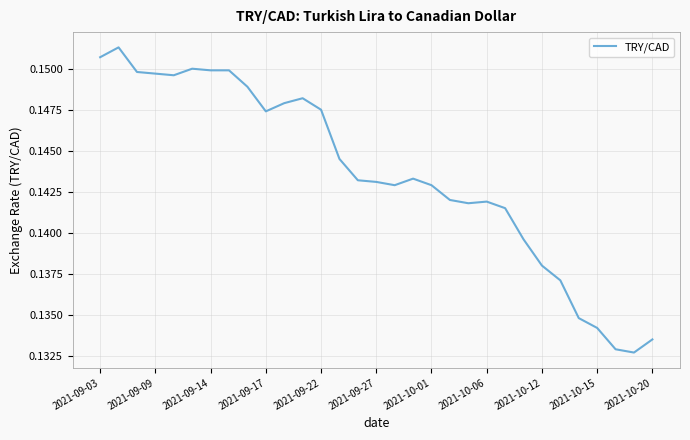

Where is the data nearest to the value 0?

29